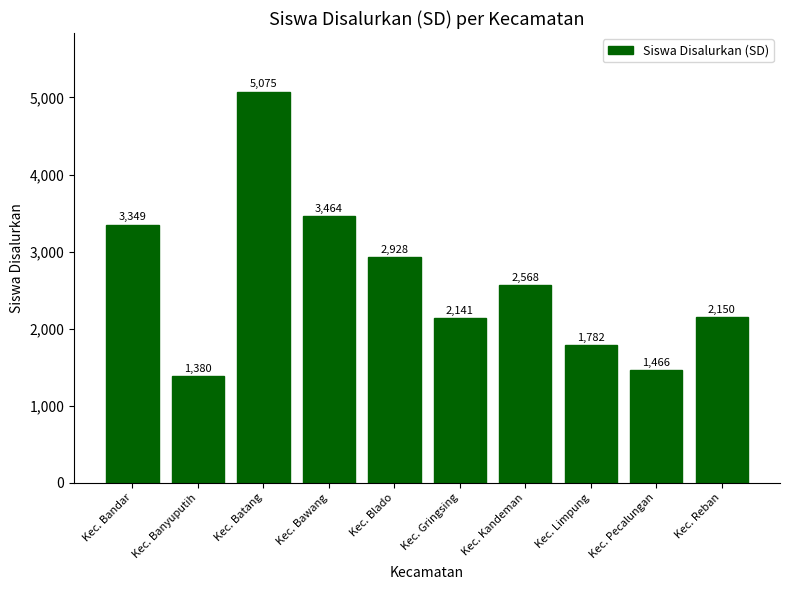

List the labels in order of value, smallest first.

Kec. Banyuputih, Kec. Pecalungan, Kec. Limpung, Kec. Gringsing, Kec. Reban, Kec. Kandeman, Kec. Blado, Kec. Bandar, Kec. Bawang, Kec. Batang